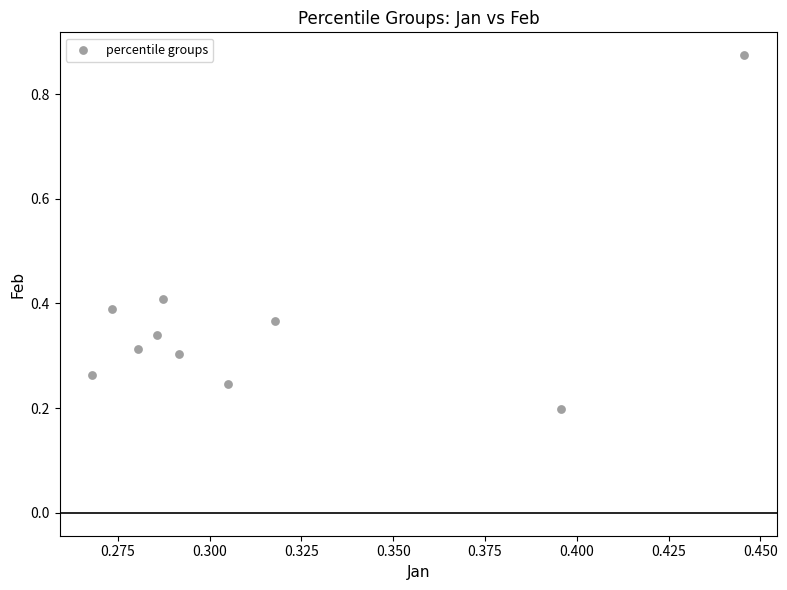

What is the range of Y values (max minus min)?

0.7